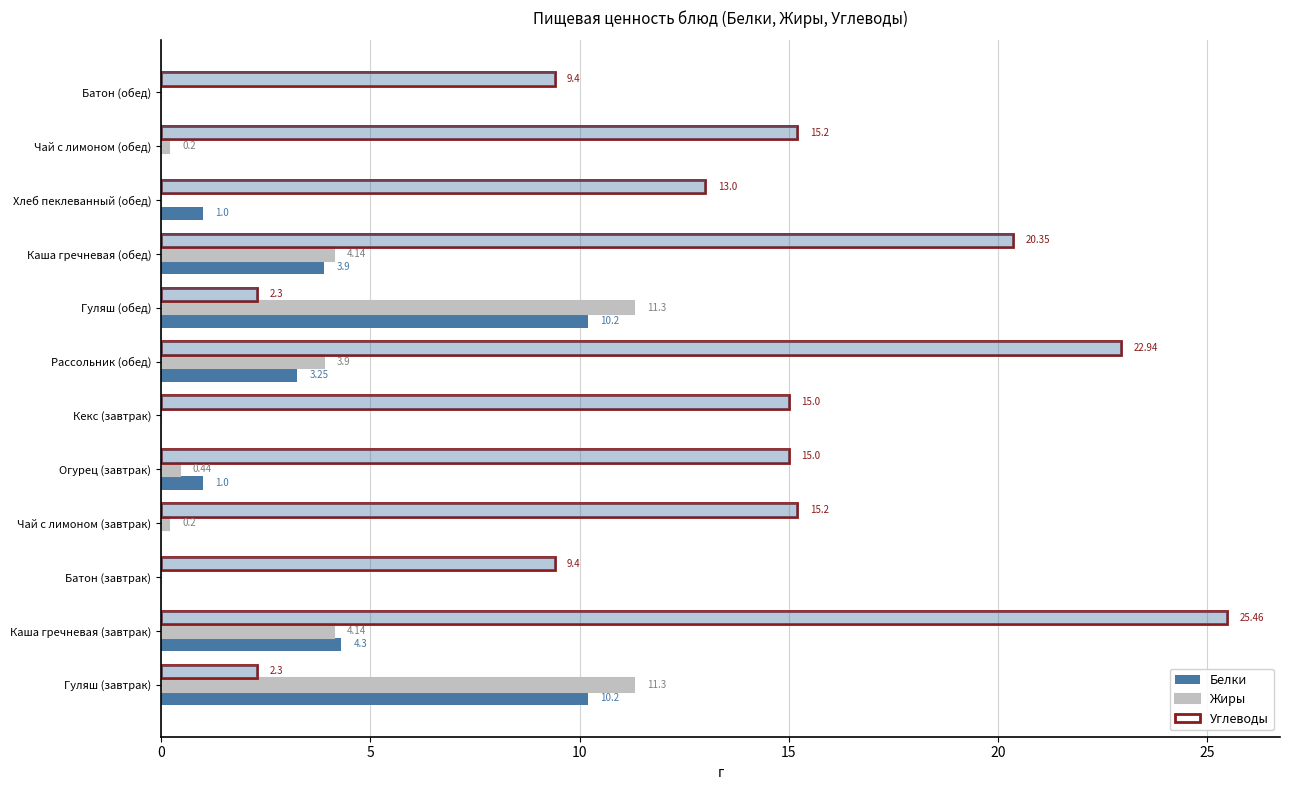

How many bars are there in each group?

3